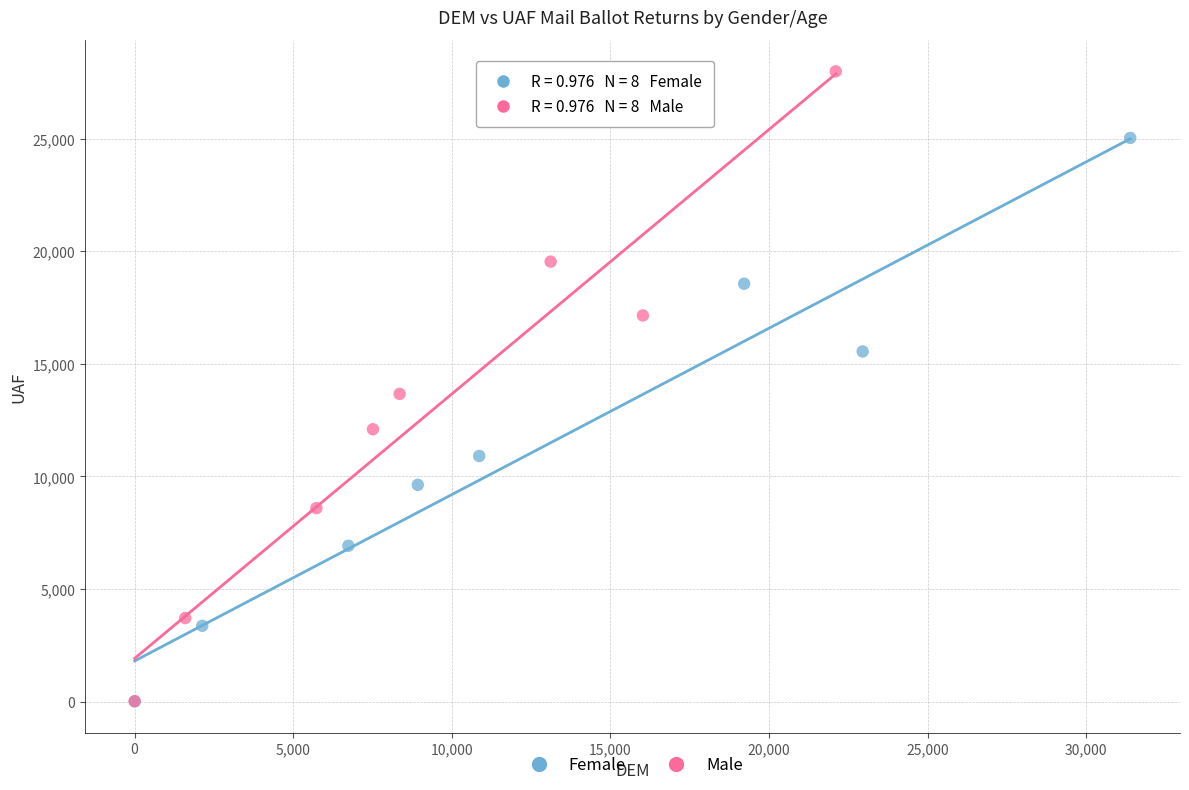

Which series contains the highest Y value?

Male